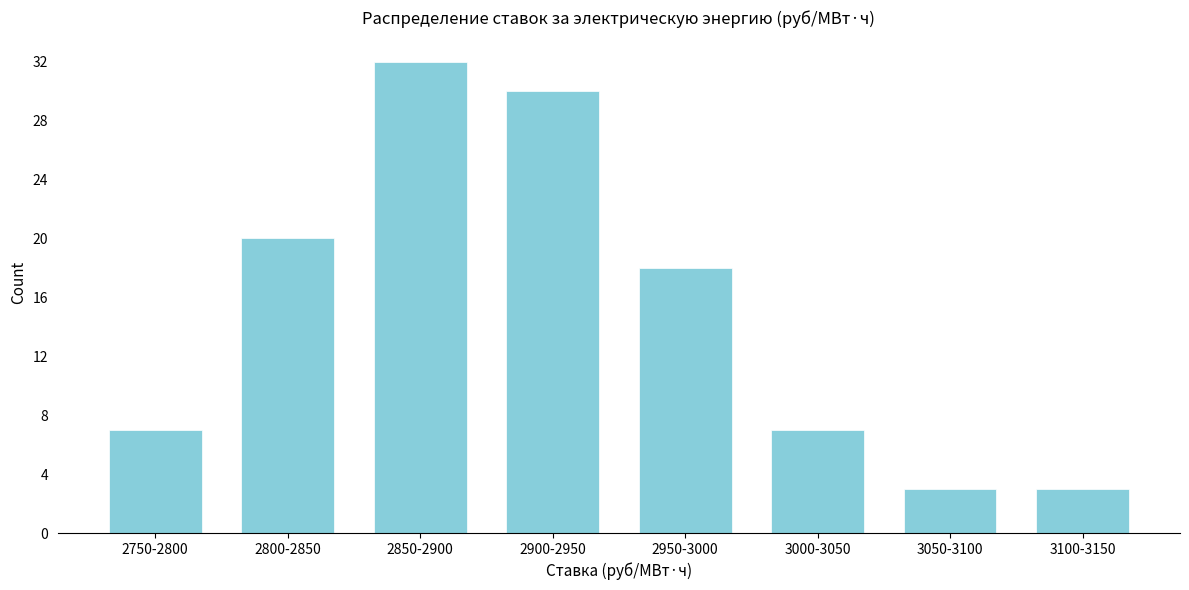

Reading left to right, what are all the values shown in this chart?

2750-2800=7	2800-2850=20	2850-2900=32	2900-2950=30	2950-3000=18	3000-3050=7	3050-3100=3	3100-3150=3